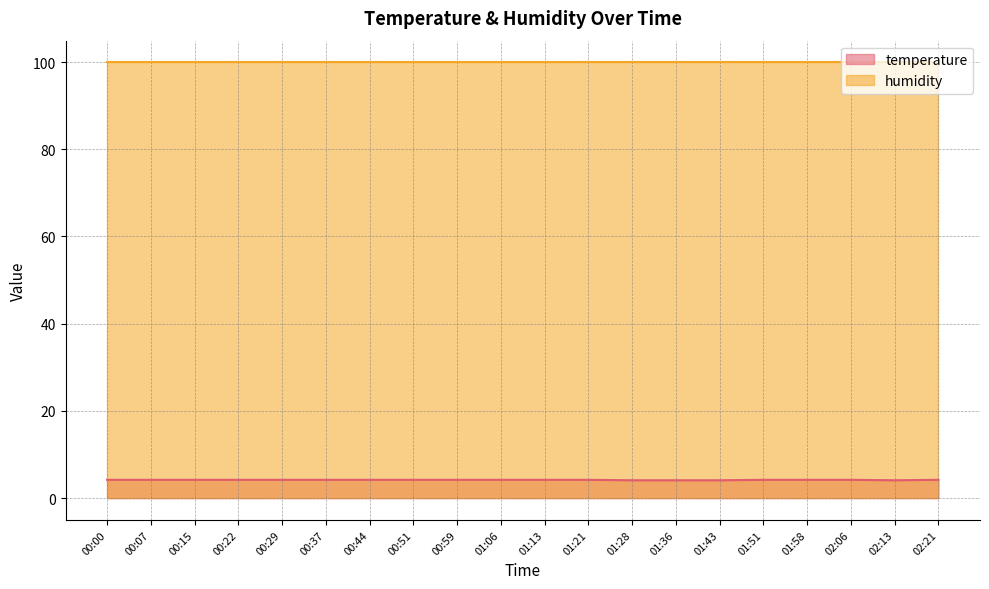

Which has a higher value, 01:36 or 01:43?

01:36